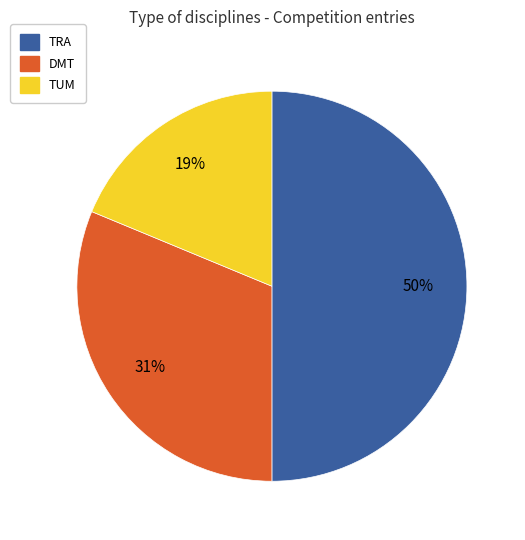

How many segments does this pie chart have?

3